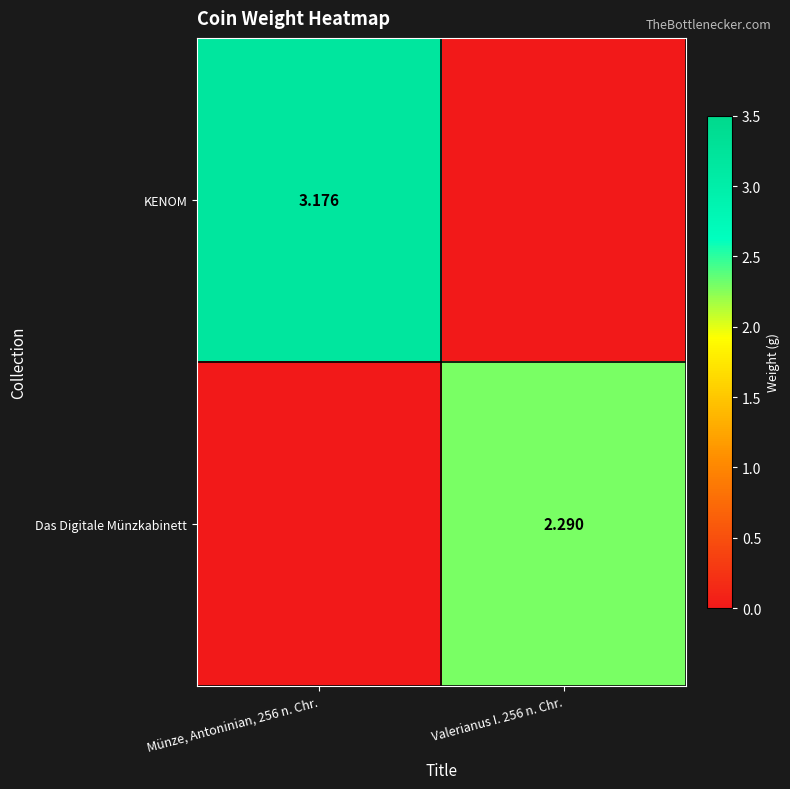

At which label is KENOM closest to 1?

Valerianus I. 256 n. Chr.